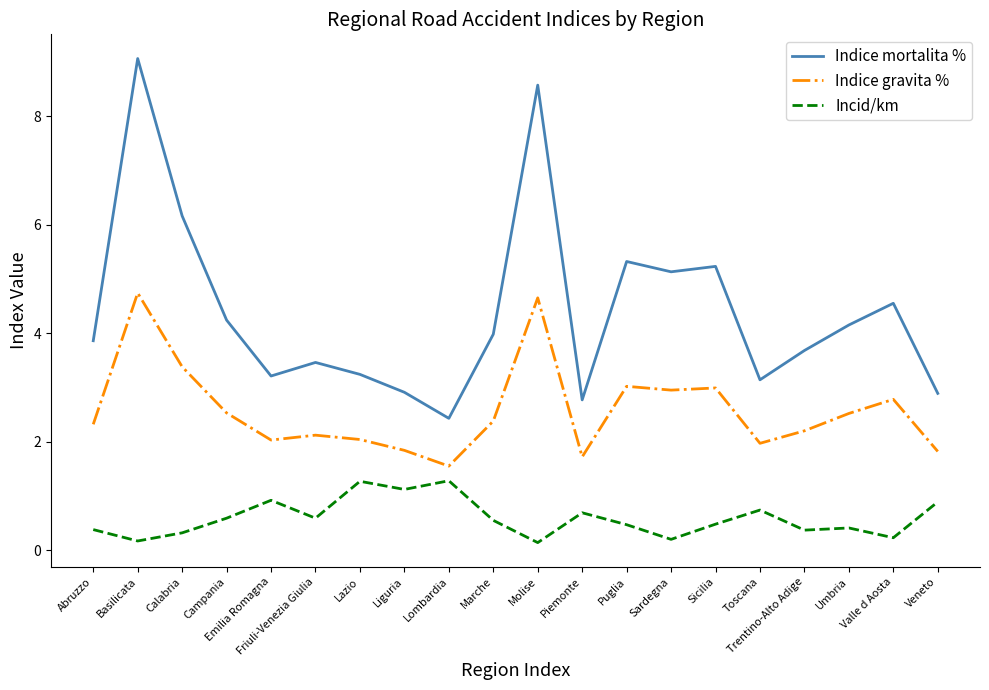

Is it true that Indice mortalita % equals 1.3 at Veneto?

False